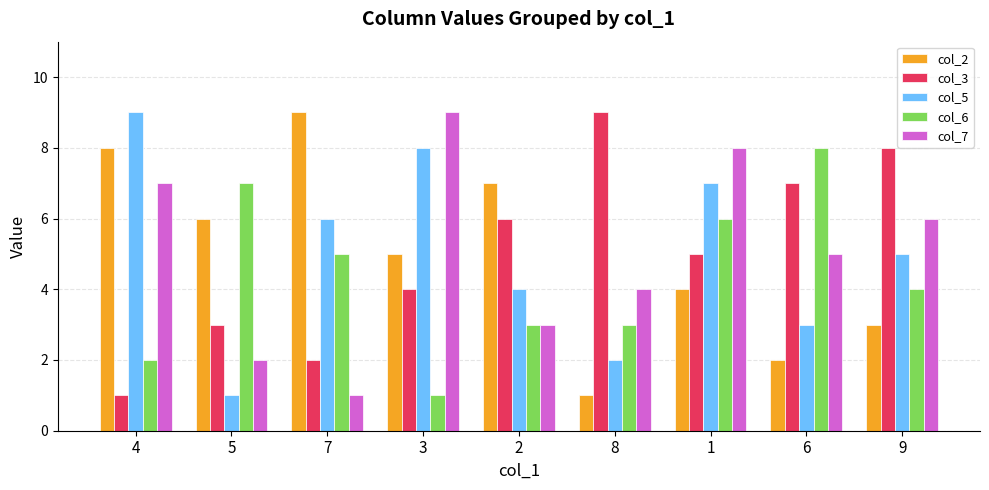

At which category is the sum across all series the highest?

1